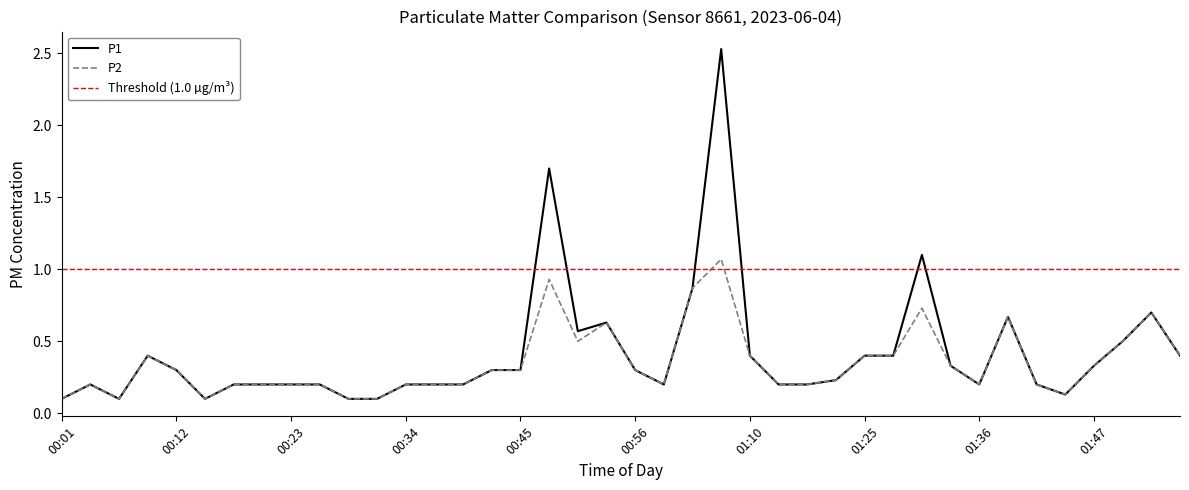

True or false: P2 has a value of 0.7 at 01:55.

False